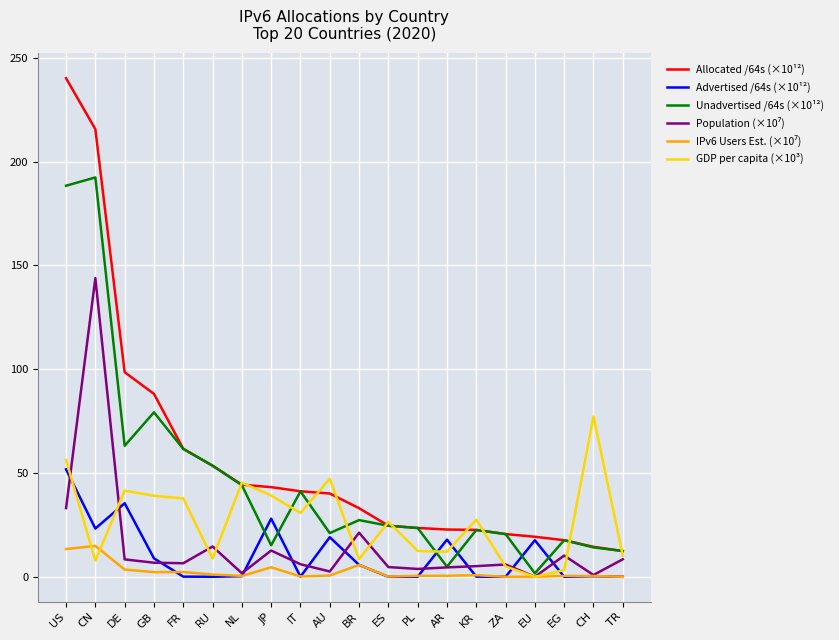

Is the value of Allocated /64s (×10¹²) at PL greater than the value of GDP per capita (×10³) at US?

No